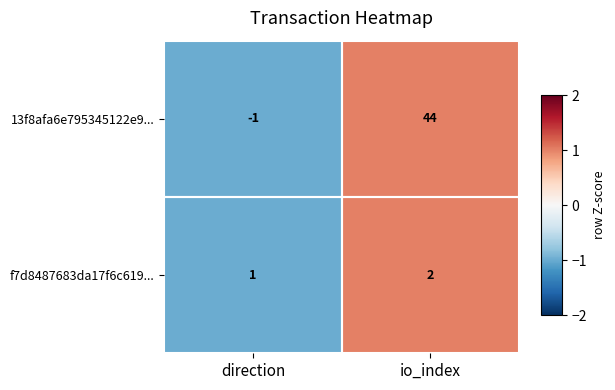

How many data points in 13f8afa6e795345122e9... are less than 44?

1